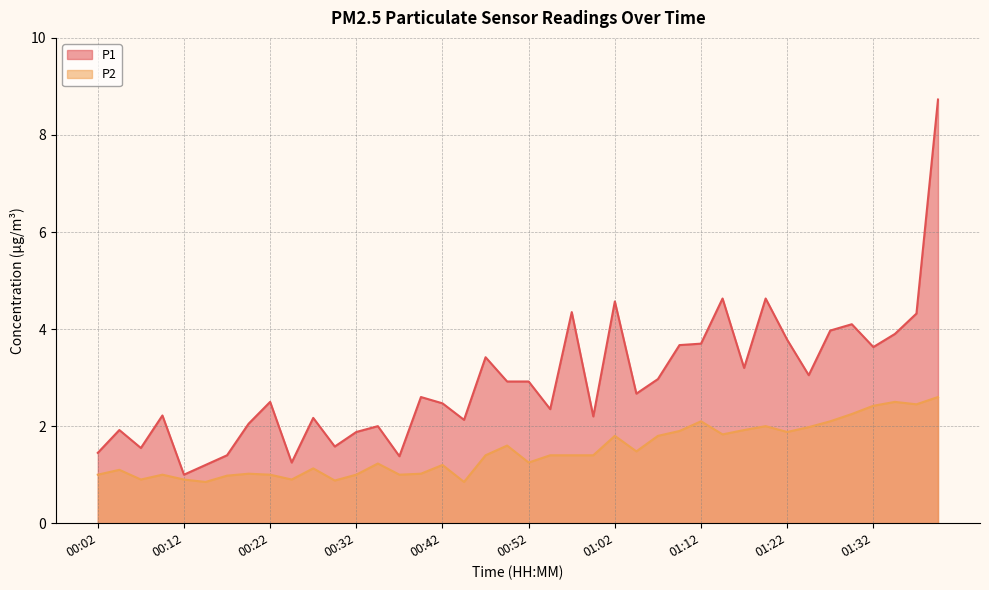

Which series changed the most between 00:09 and 01:09?

P1